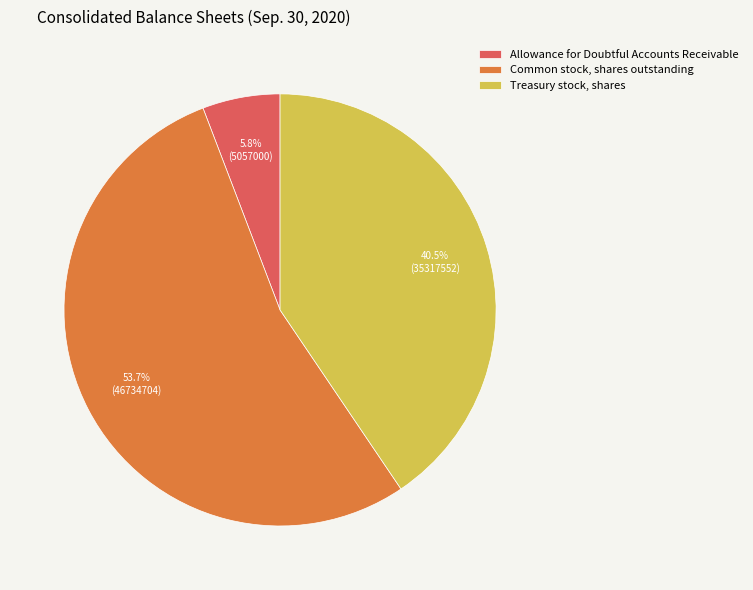

Rank the categories by value from highest to lowest.

Common stock, shares outstanding, Treasury stock, shares, Allowance for Doubtful Accounts Receivable